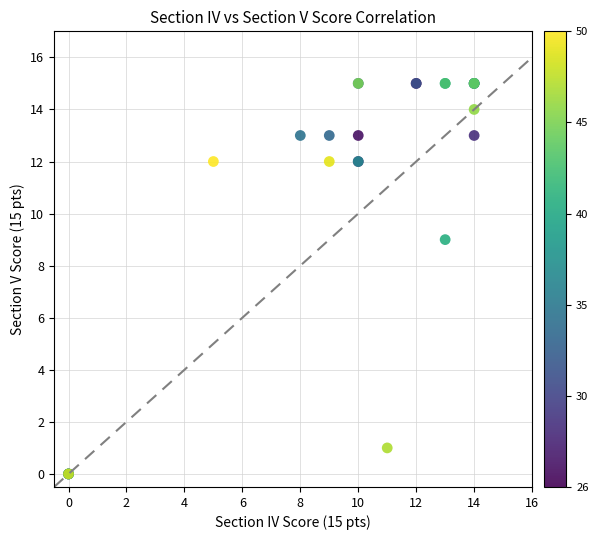

What Y value in the scatter plot is closest to 7?

9